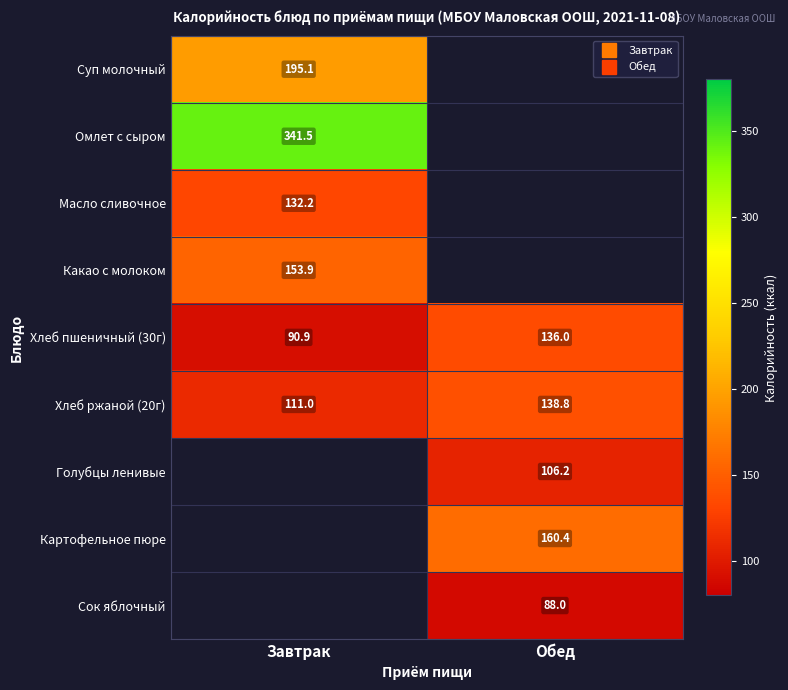

What is the sum of all Хлеб ржаной (20г) values?

249.9